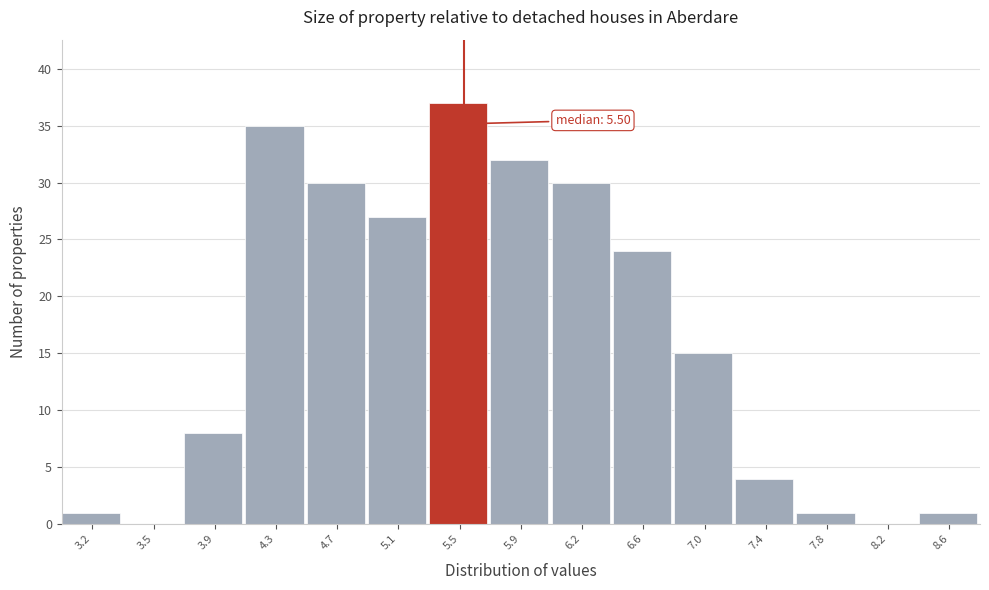

Over which range of the x-axis is the bar tallest?

5.30 to 5.65